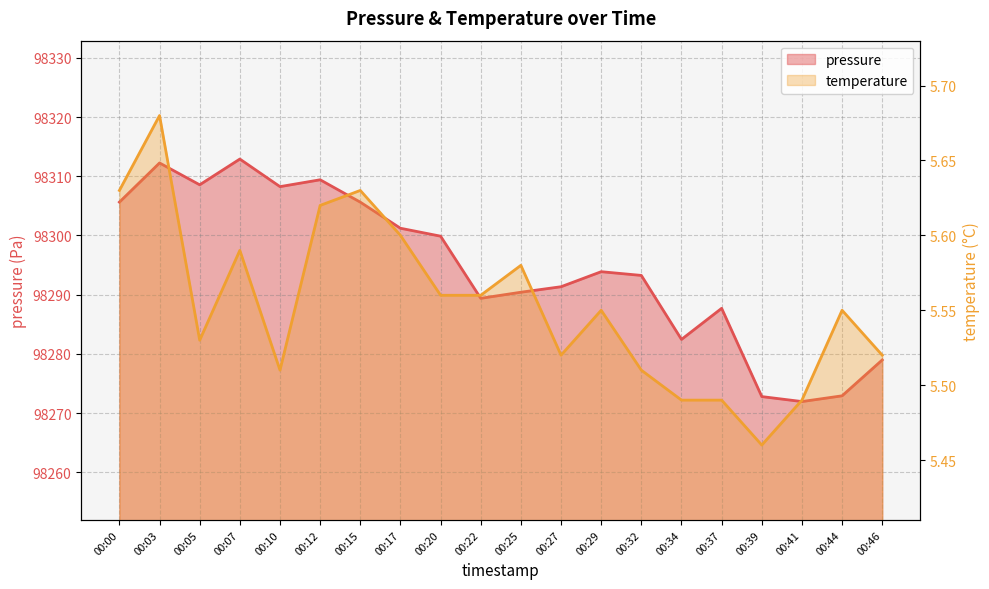

What is the average value of the pressure series?

98294.4